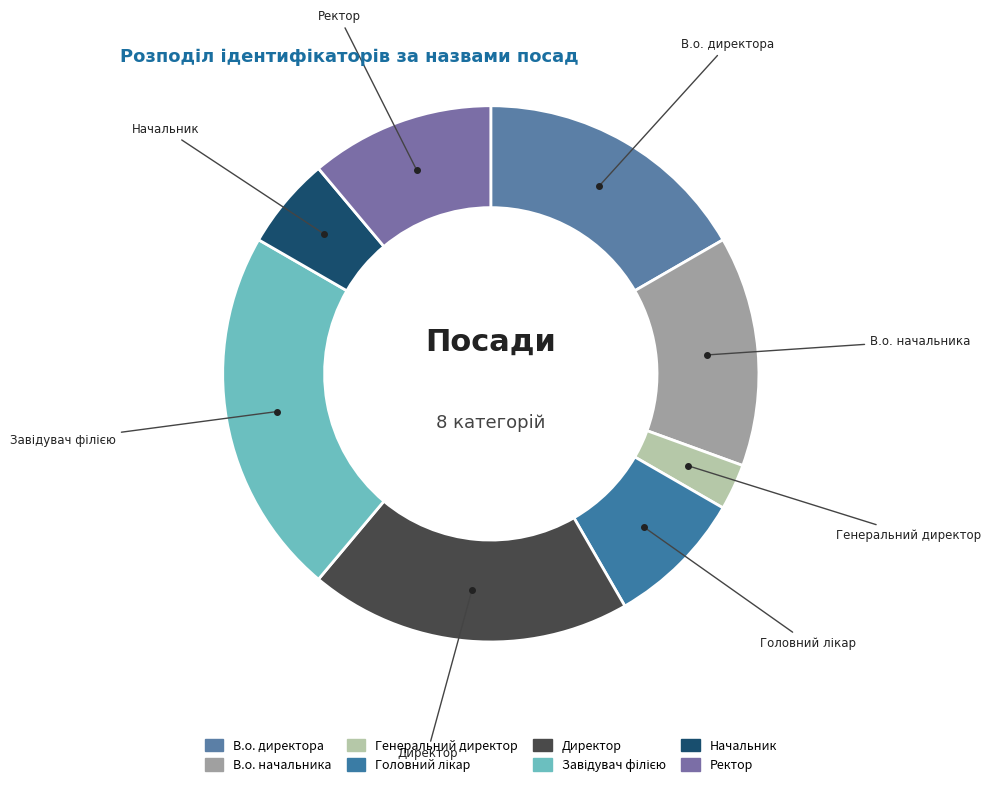

How many segments does this pie chart have?

8